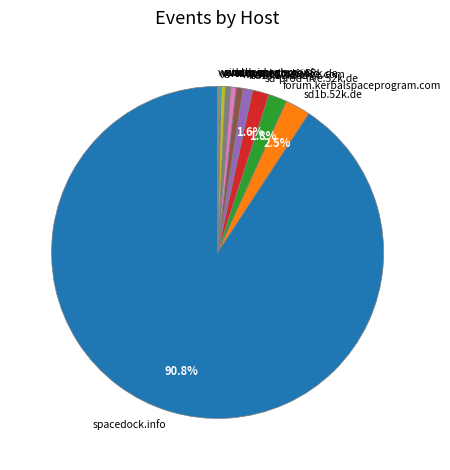

Is github.com the majority of the pie?

No